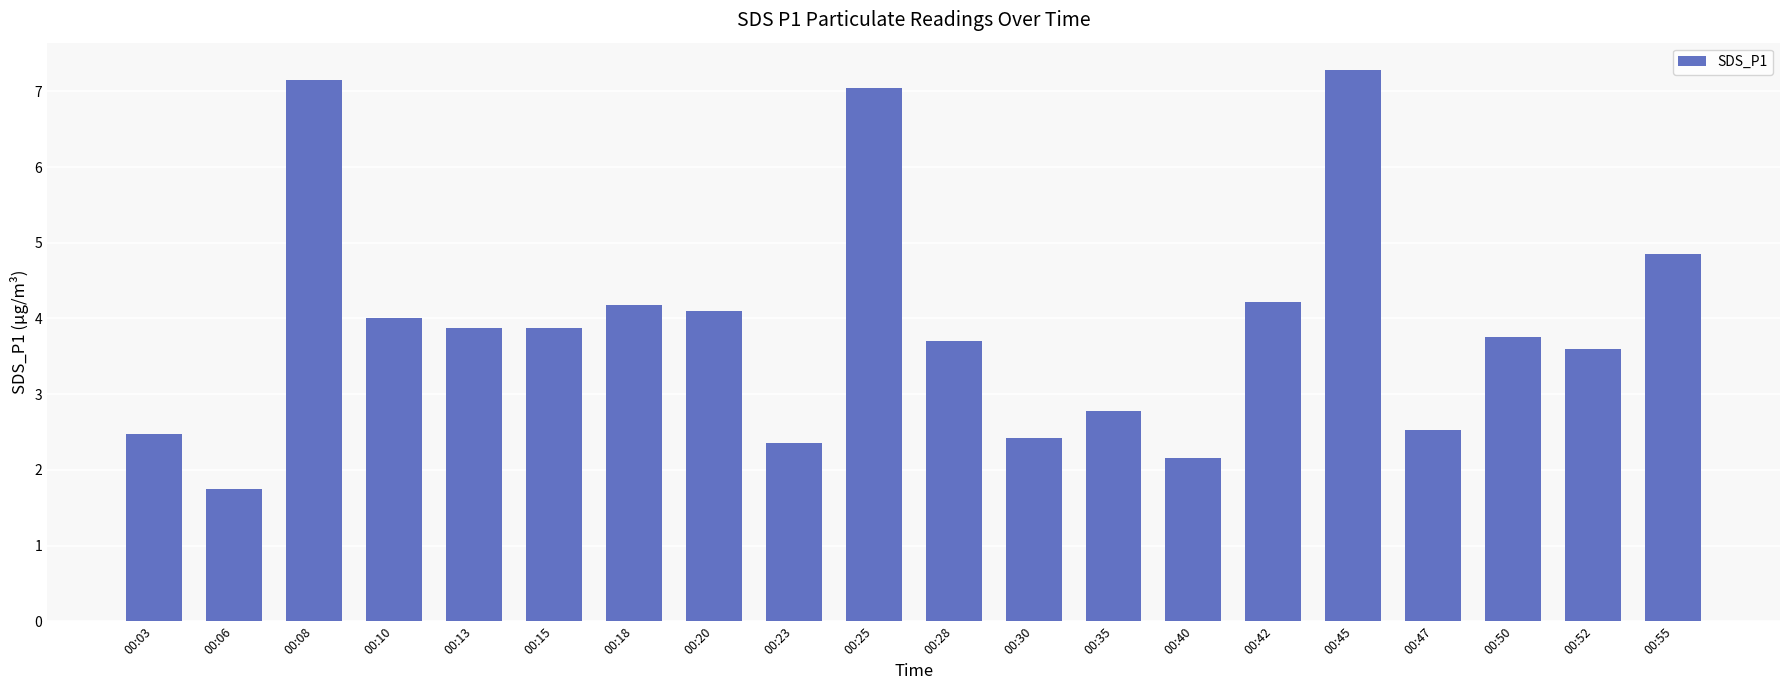

What is the value of the 17th bar from the left?

2.5